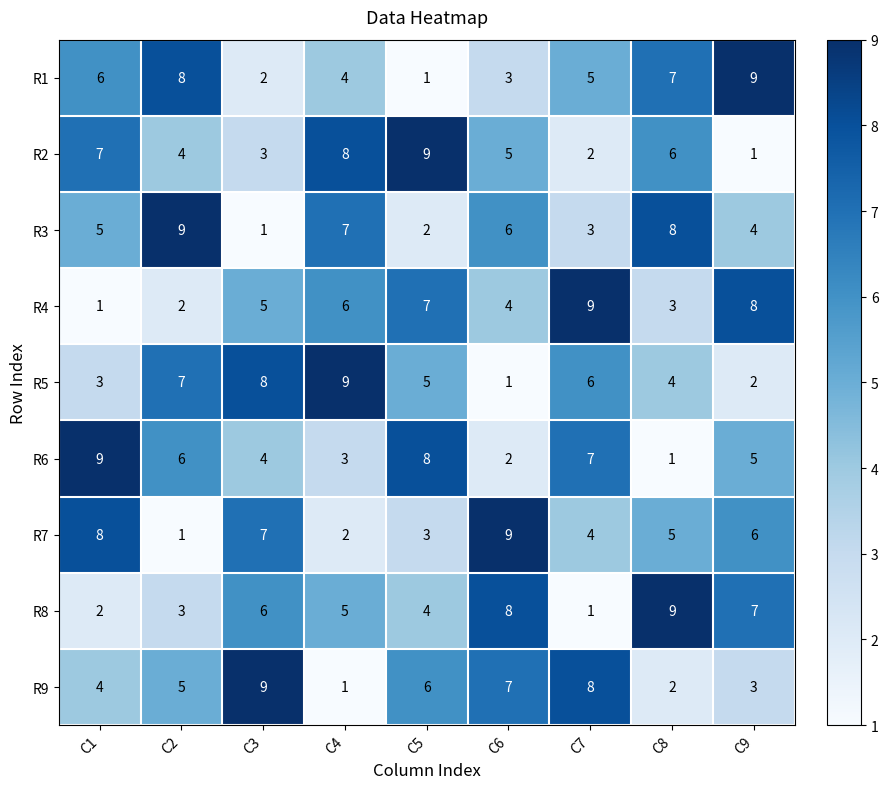

Count the number of categories in the chart.

9